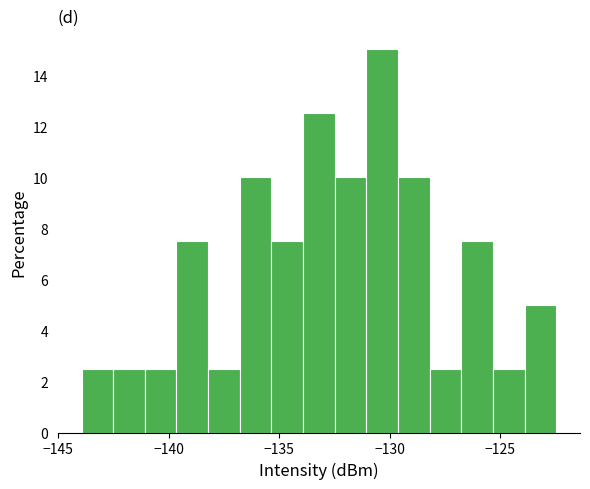

Read against the x-axis, roughly where is the centre of the tallest bar?

-130.5